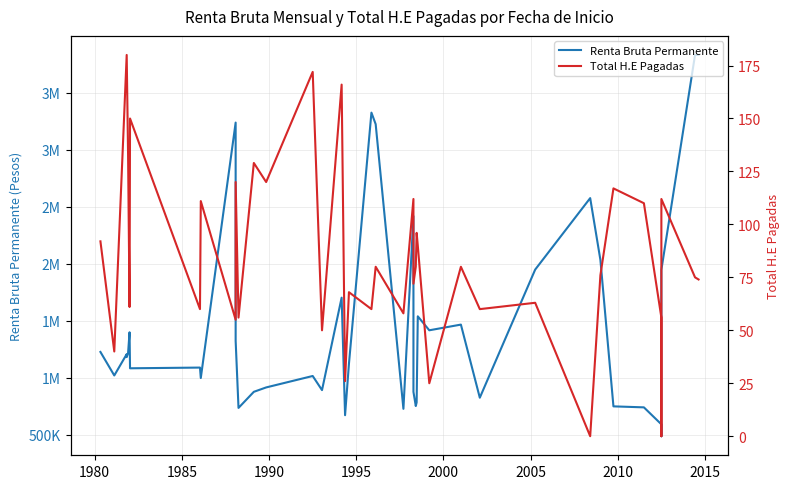

True or false: Total H.E Pagadas and Renta Bruta Permanente intersect in this chart.

False